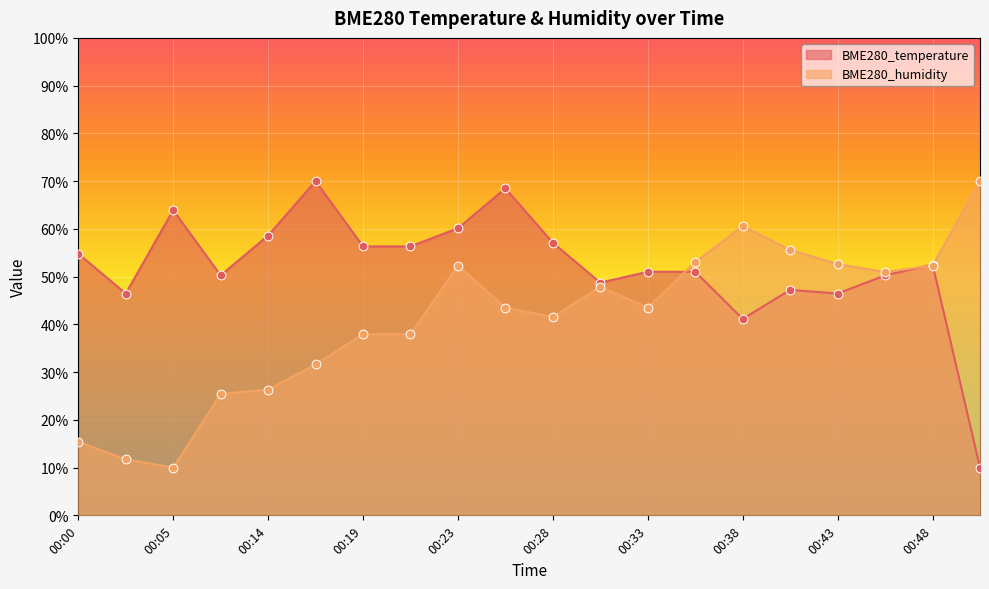

Which series has the largest total across all categories?

BME280_temperature